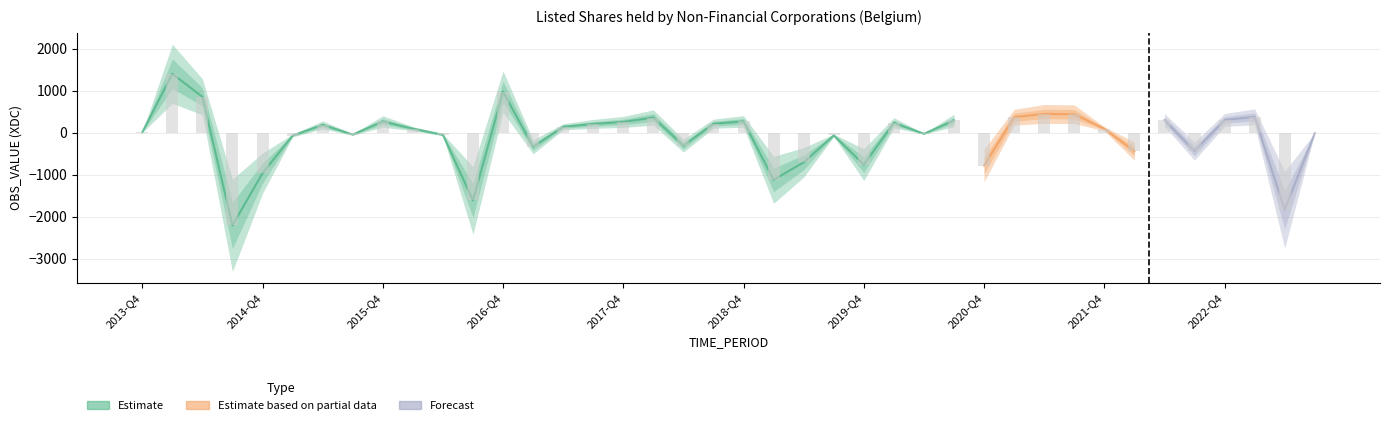

What is the label of the 16th bar from the right?

2019-Q4